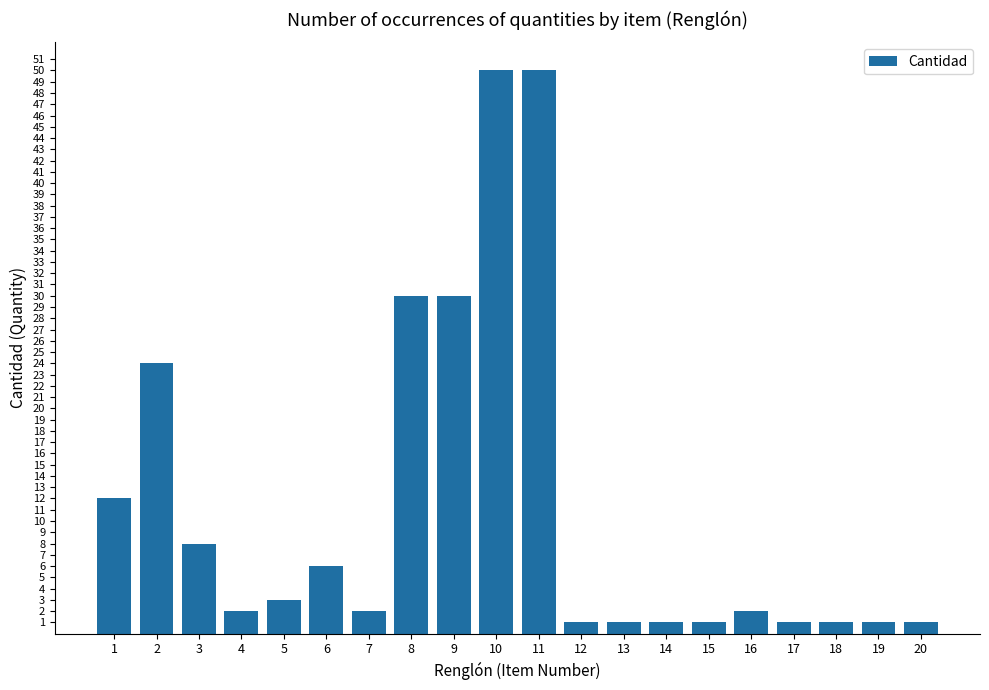

What is the value of the 17th bar from the left?

1